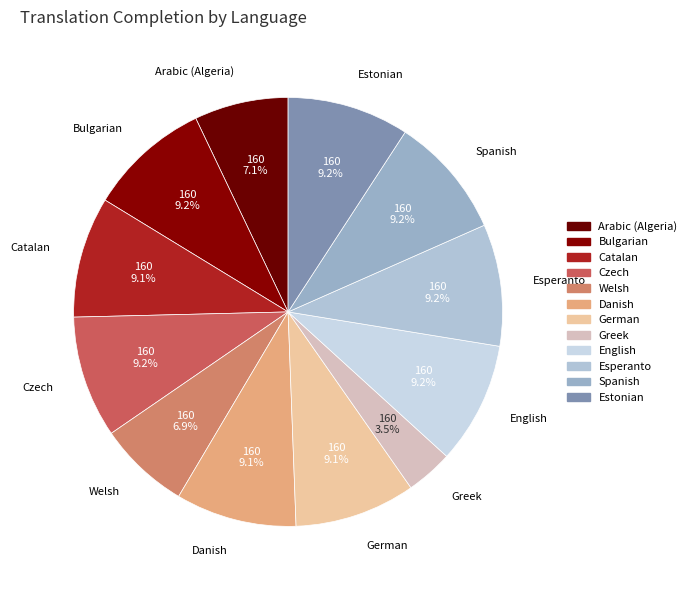

How much of the chart is everything except Danish?

90.9%